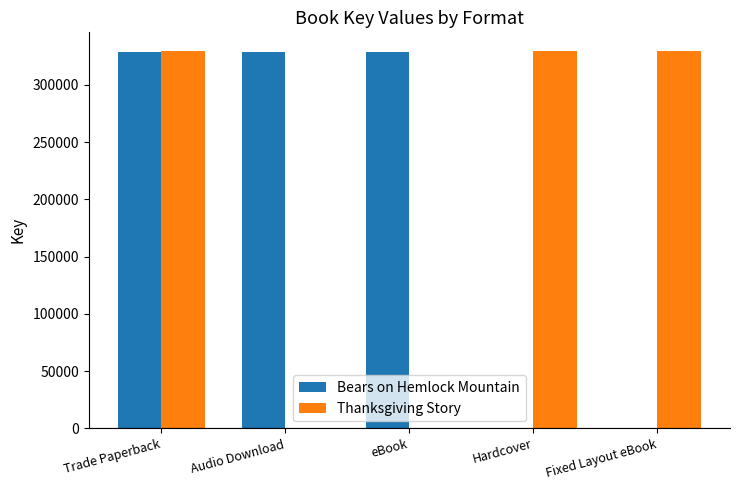

Between Trade Paperback and Fixed Layout eBook, which series saw the biggest shift?

Bears on Hemlock Mountain